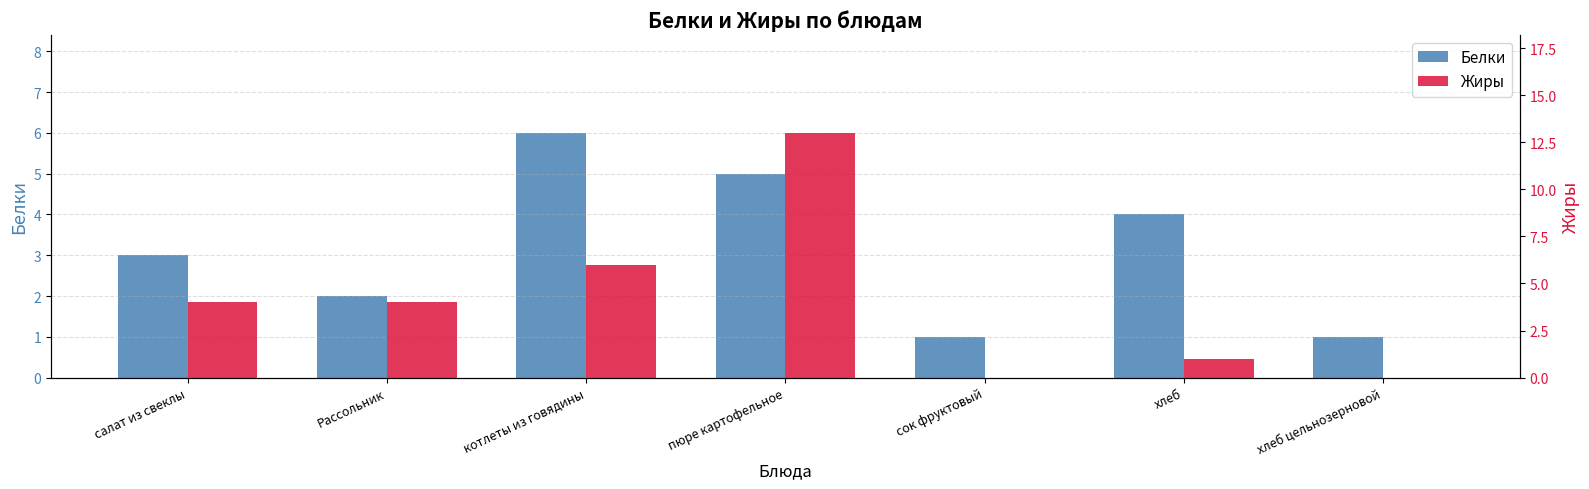

What is the total value across all series at салат из свеклы?

7